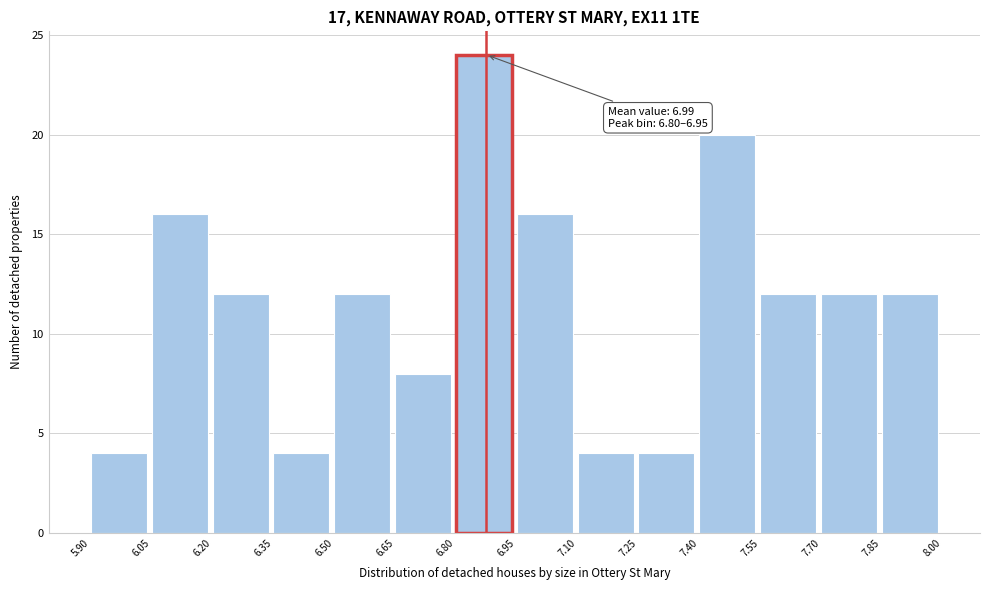

Over which range of the x-axis is the bar tallest?

6.80 to 6.95